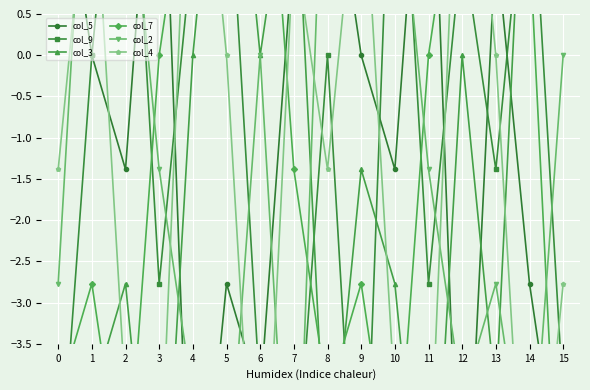

What are all the series names shown in the legend?

col_5, col_9, col_3, col_7, col_2, col_4